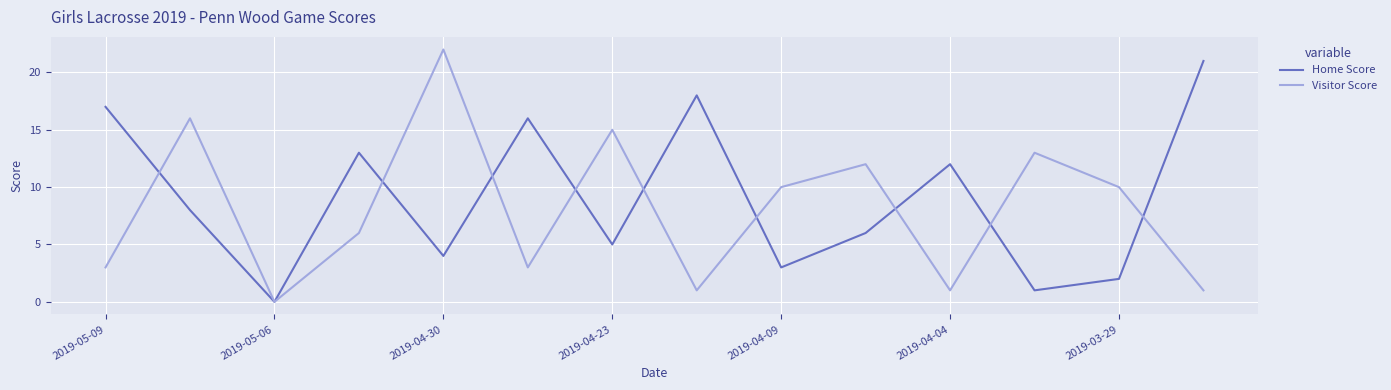

What is the maximum value shown in the chart?

22